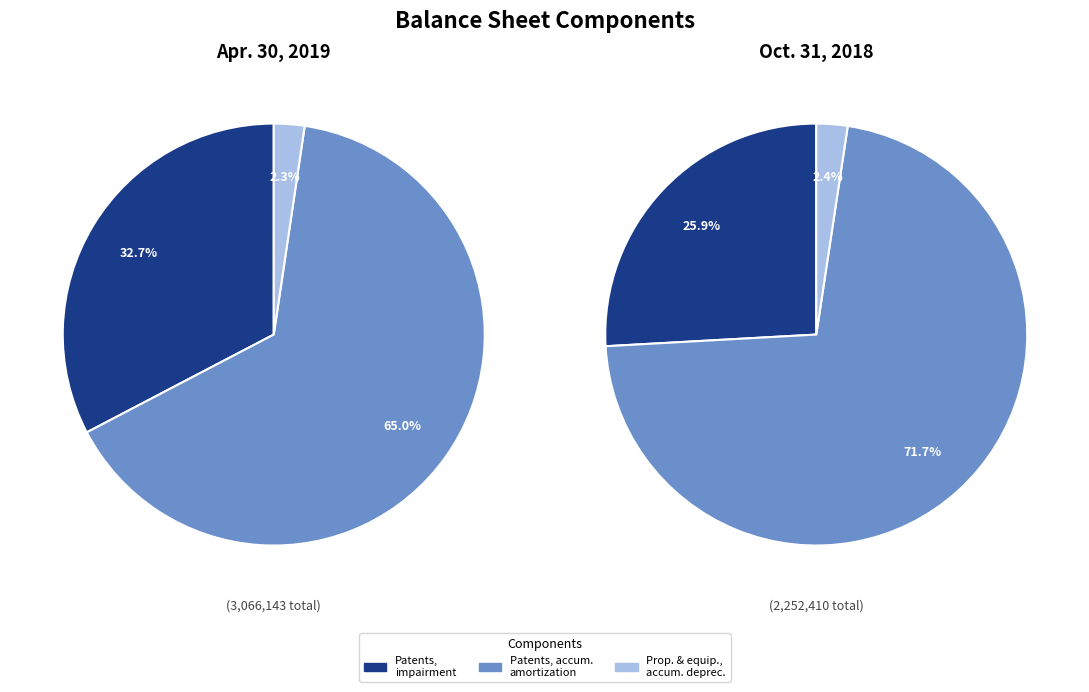

To the nearest percent, what is the difference between the Patents, impairment and Property and equipment, accumulated depreciation slice percentages?

30%